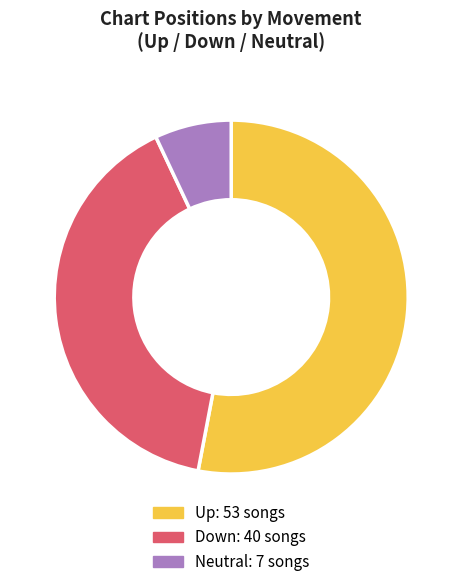

Does any single category account for the majority?

Yes